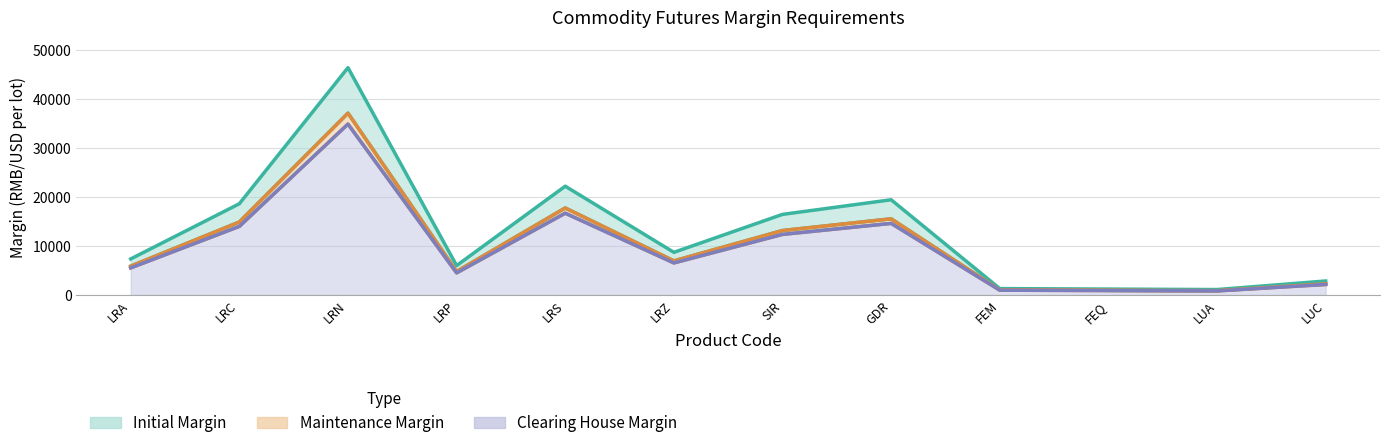

Is the value of Maintenance Margin at LRN greater than the value of Initial Margin at LRC?

Yes